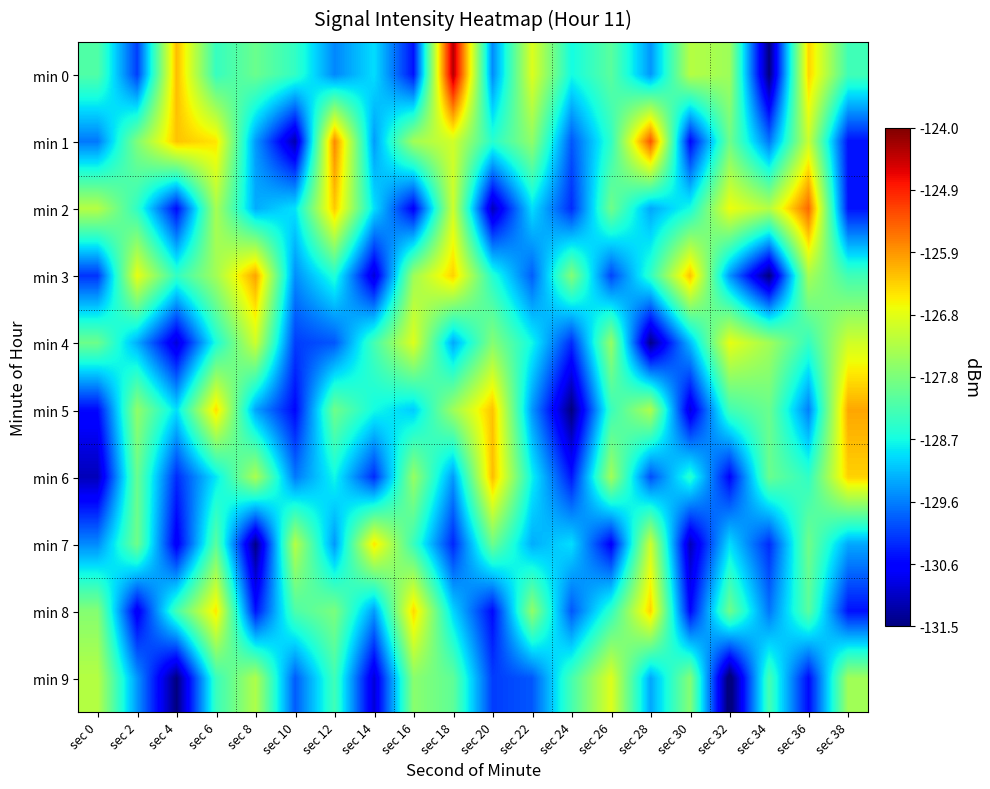

Between sec 28 and sec 0, which is larger?

sec 0